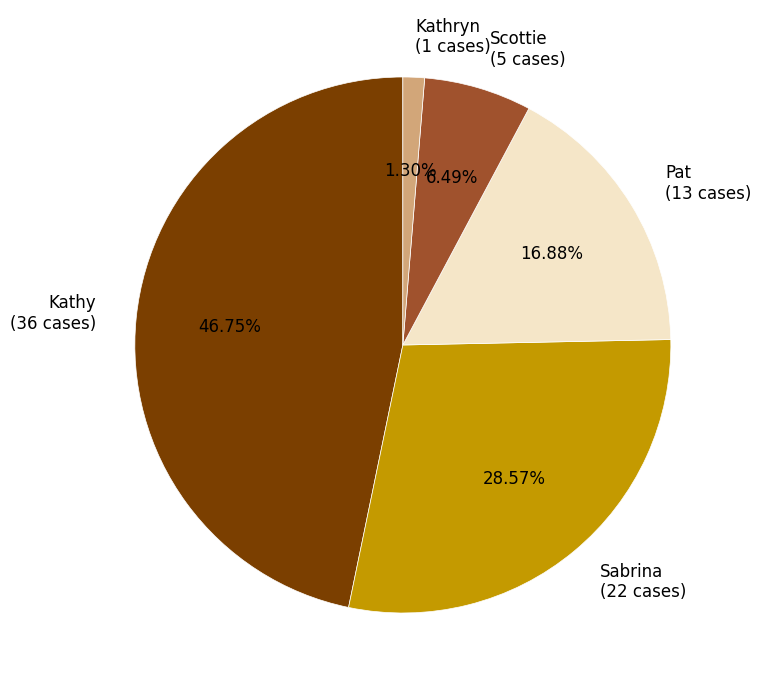

Rank the categories by value from highest to lowest.

Kathy, Sabrina, Pat, Scottie, Kathryn